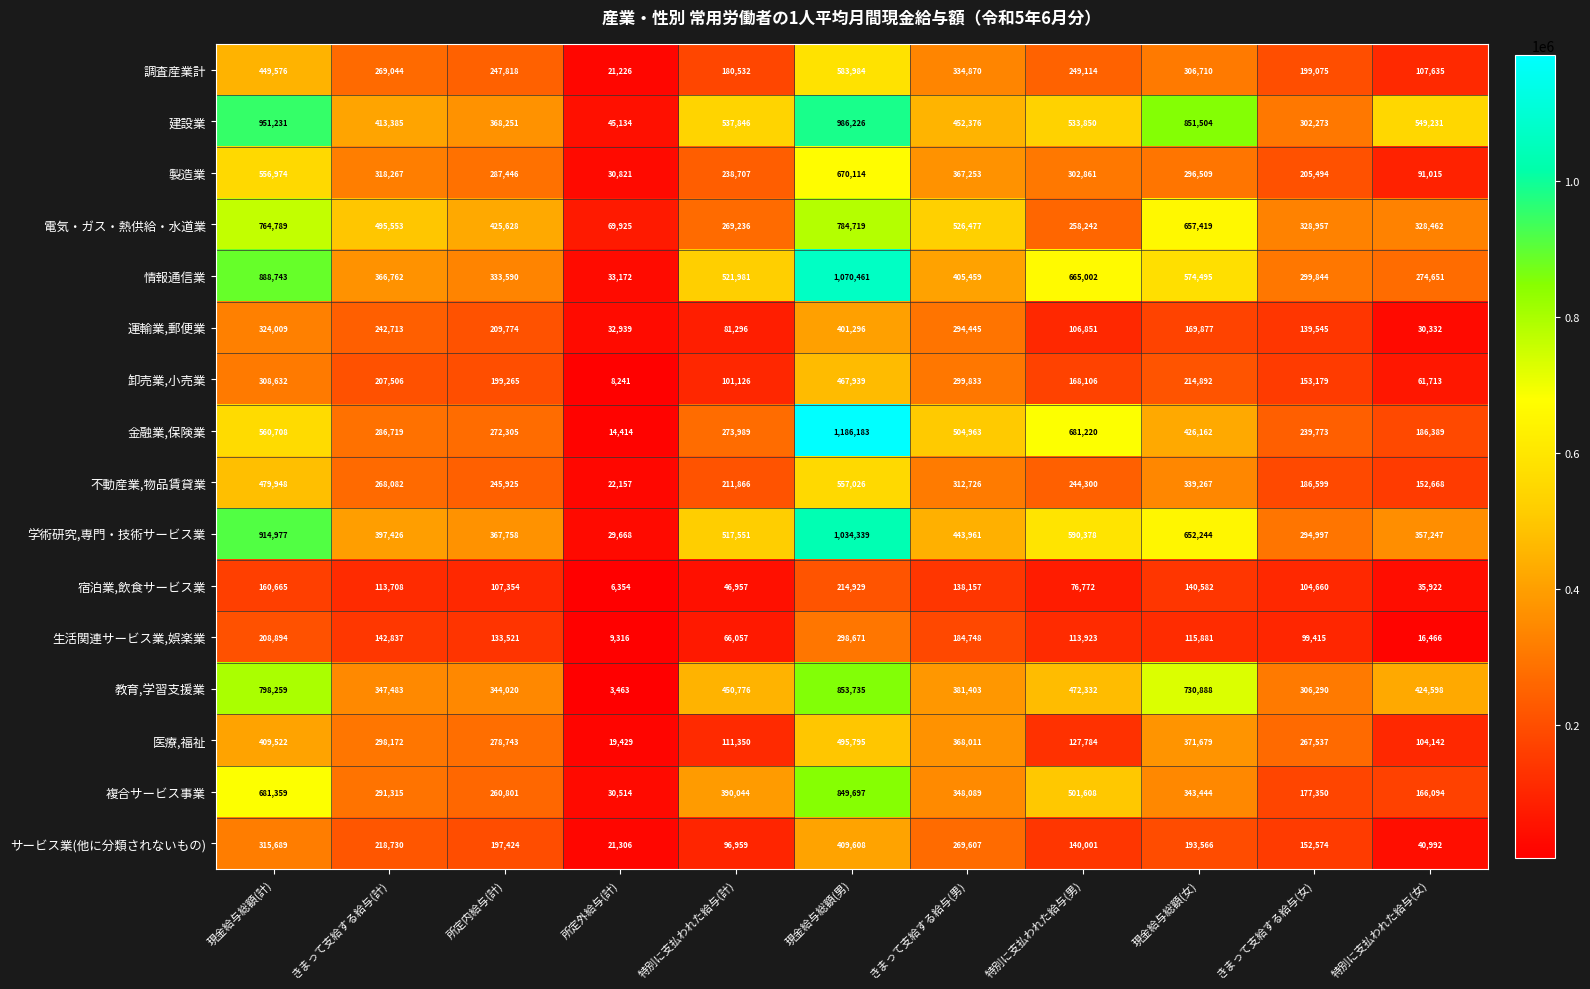

How many data points in 宿泊業,飲食サービス業 are less than 107354?

5